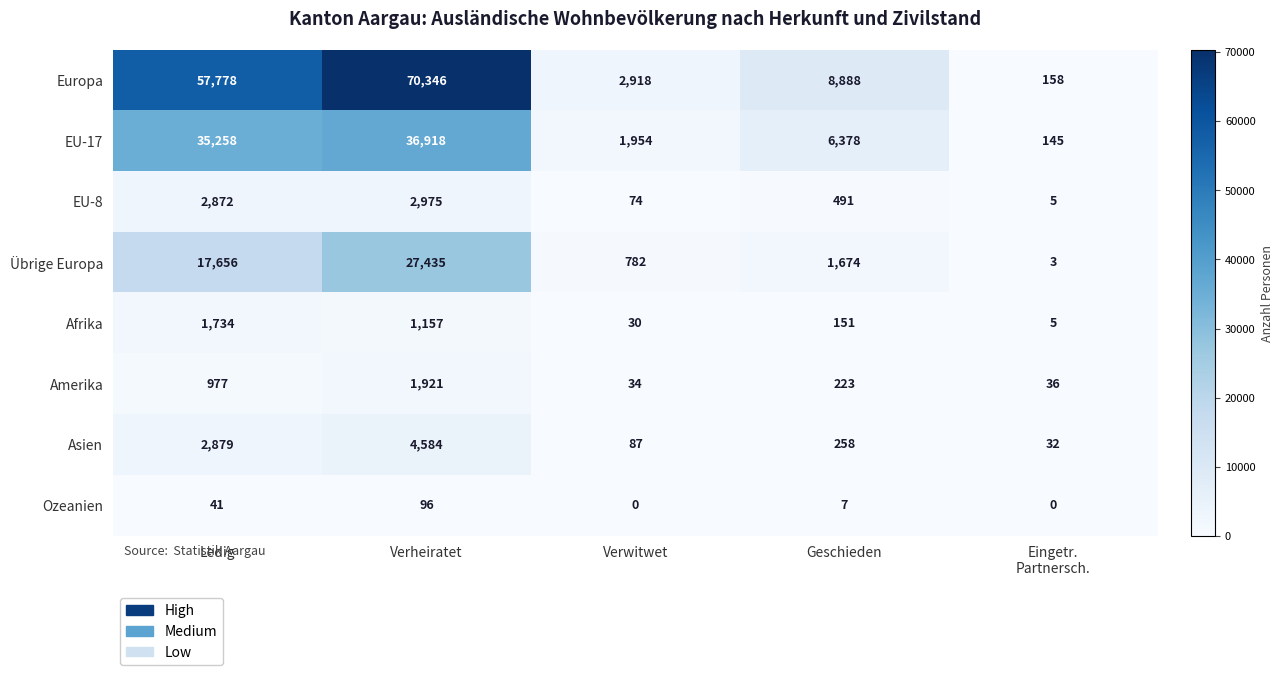

Count the number of data series in this chart.

8